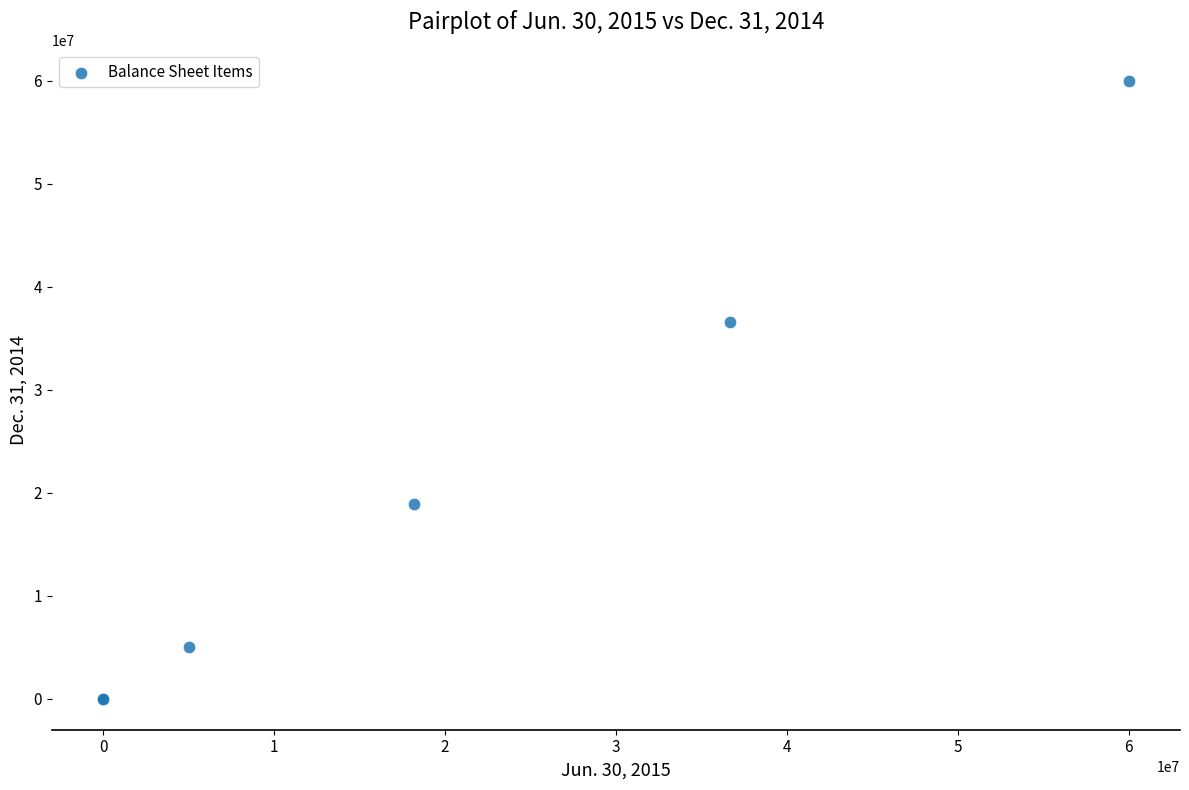

What Y value in the scatter plot is closest to 30000000?

36600166.0